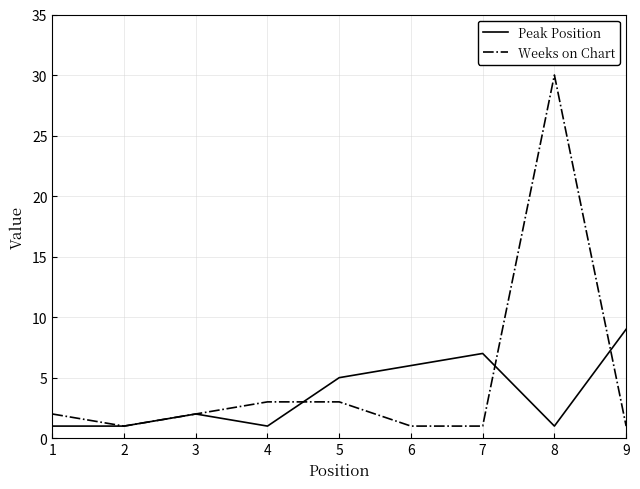

True or false: Peak Position and Weeks on Chart intersect in this chart.

True